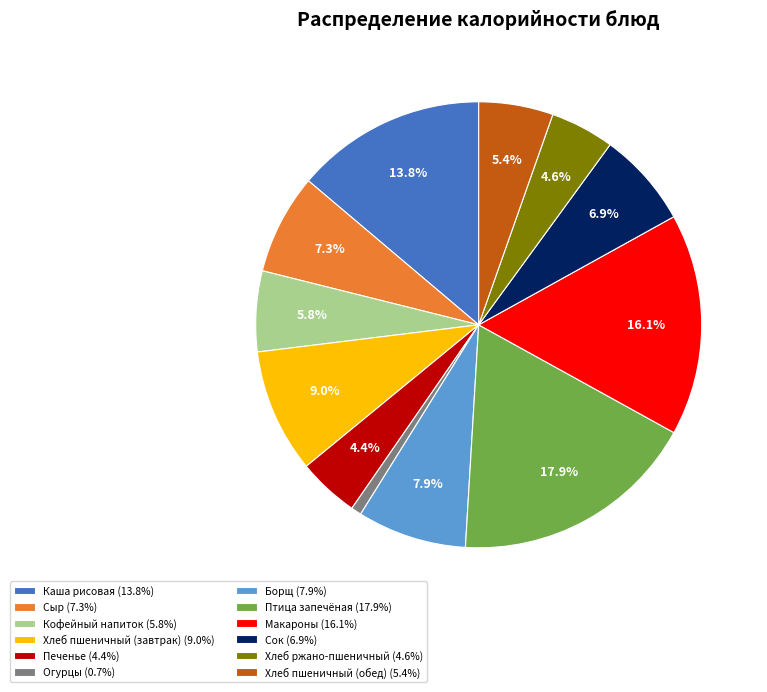

Does Каша рисовая (13.8%) account for over 50% of the chart?

No